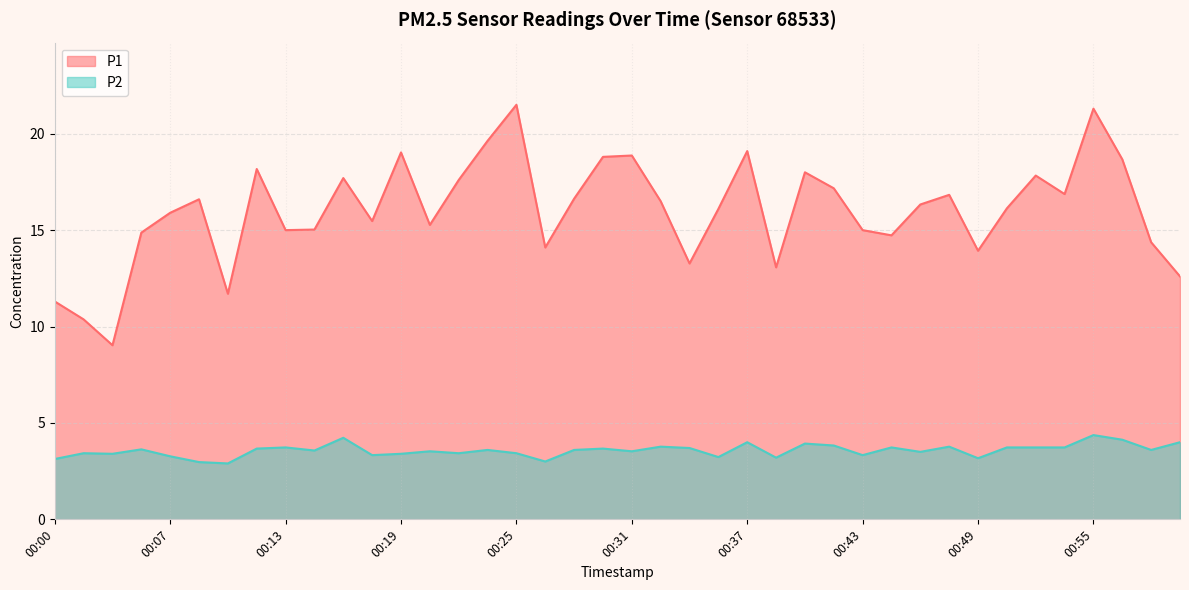

What is the average value of the P1 series?

16.0